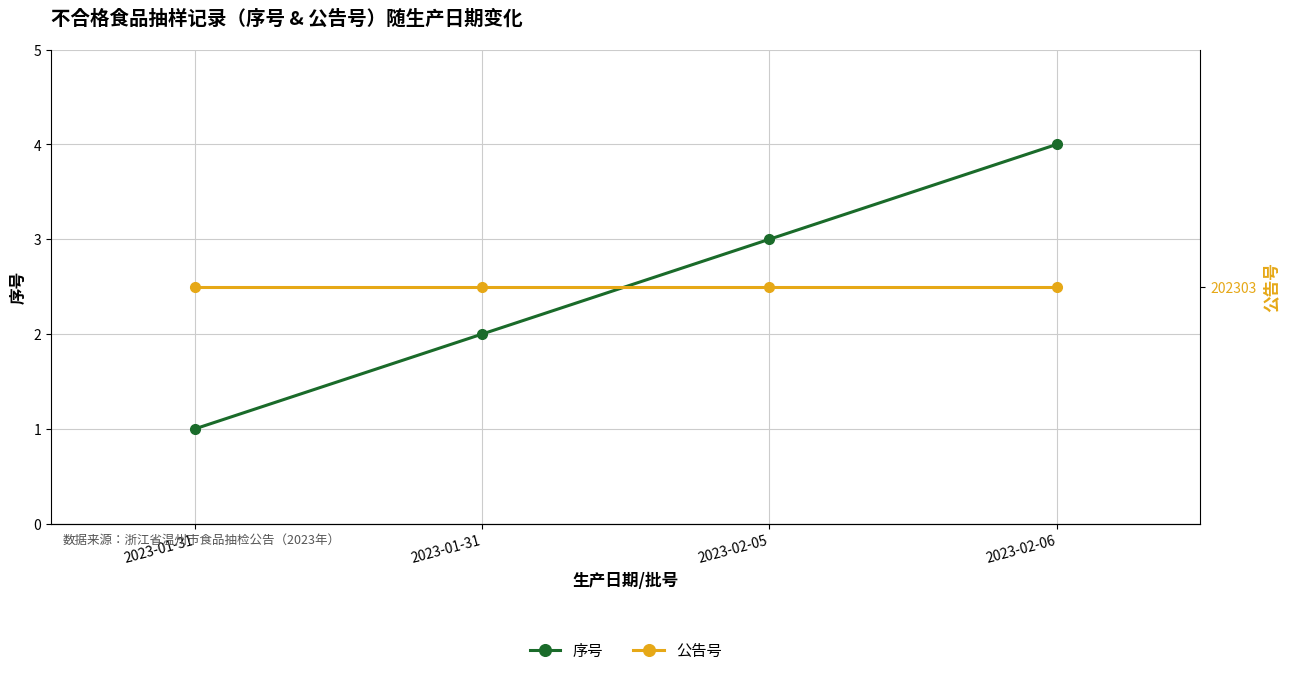

True or false: 公告号 and 序号 intersect in this chart.

False